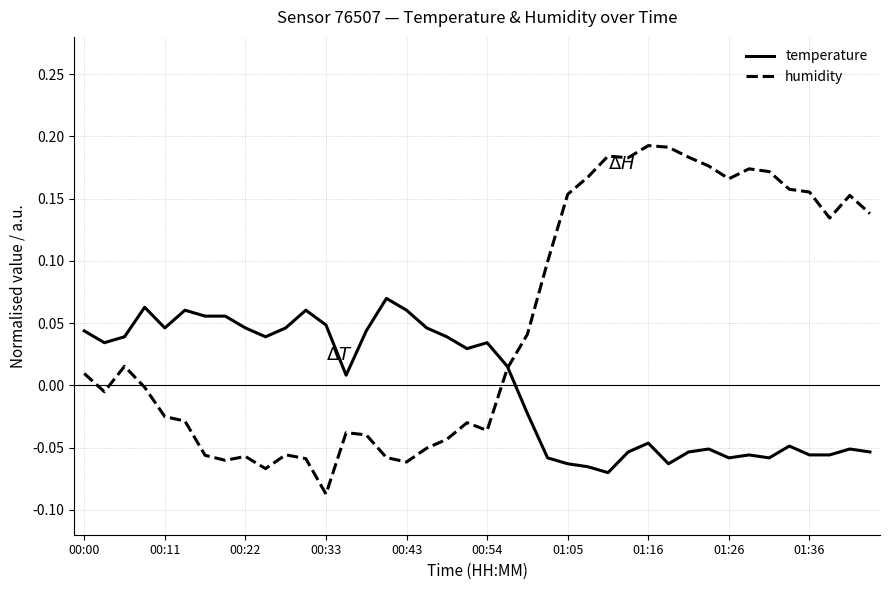

List the series in order of their peak value, highest first.

humidity, temperature